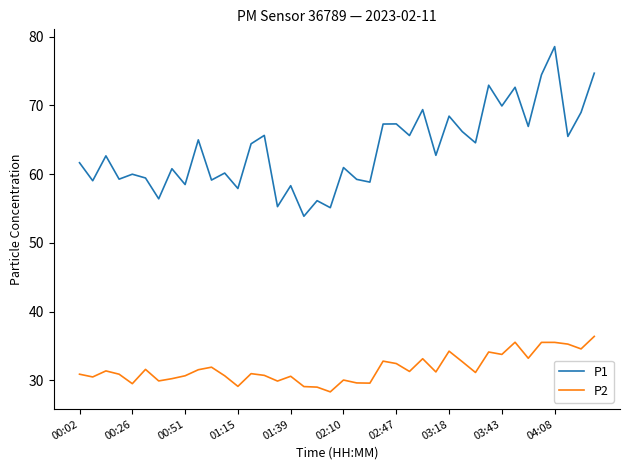

What is the highest value of the P2 series?

36.4